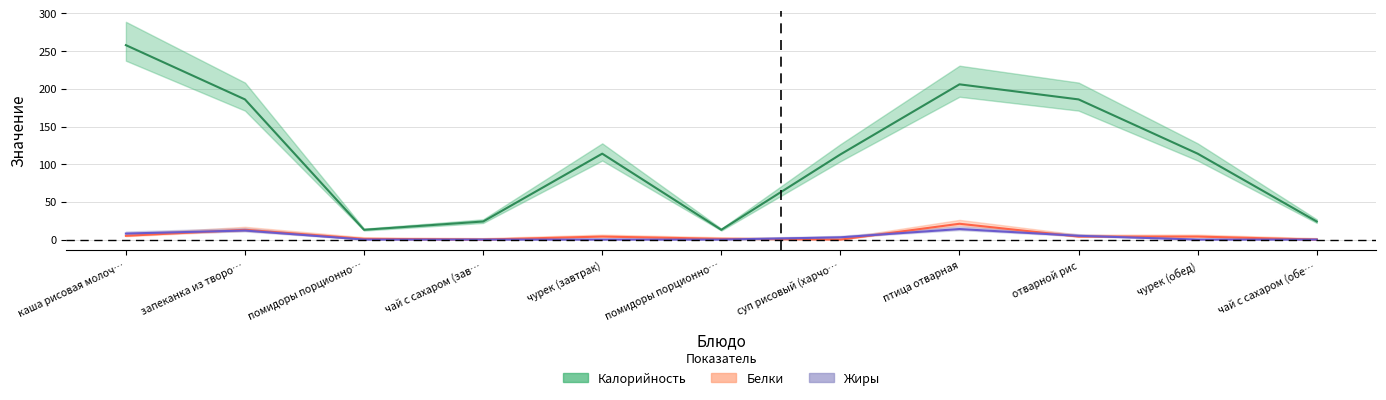

How many data points in Калорийность are less than 114?

5